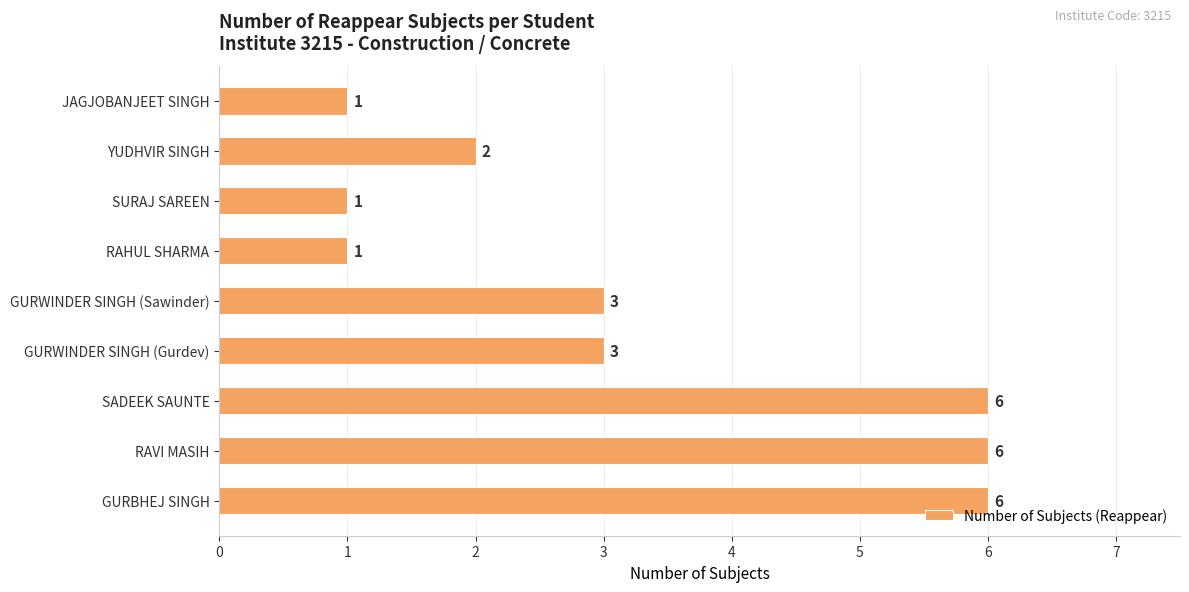

What is the ratio of the value at RAHUL SHARMA to the value at GURWINDER SINGH (Sawinder)?

0.3